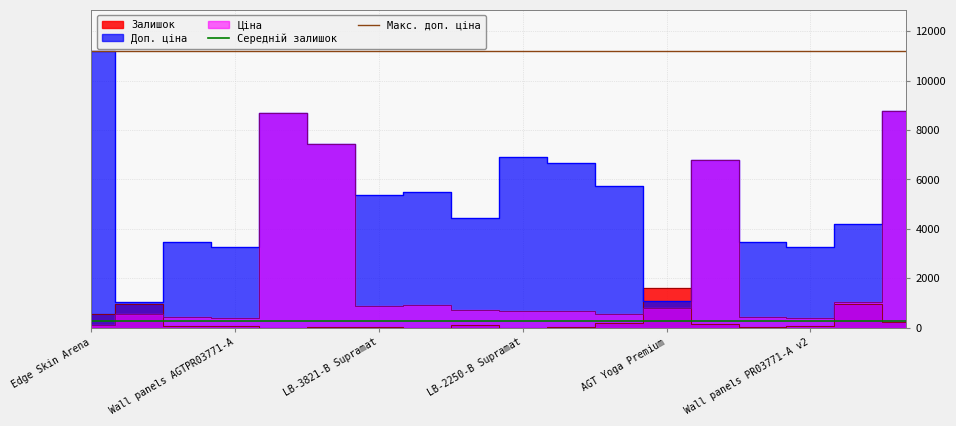

Which category has the highest value across all series?

Edge Skin Arena